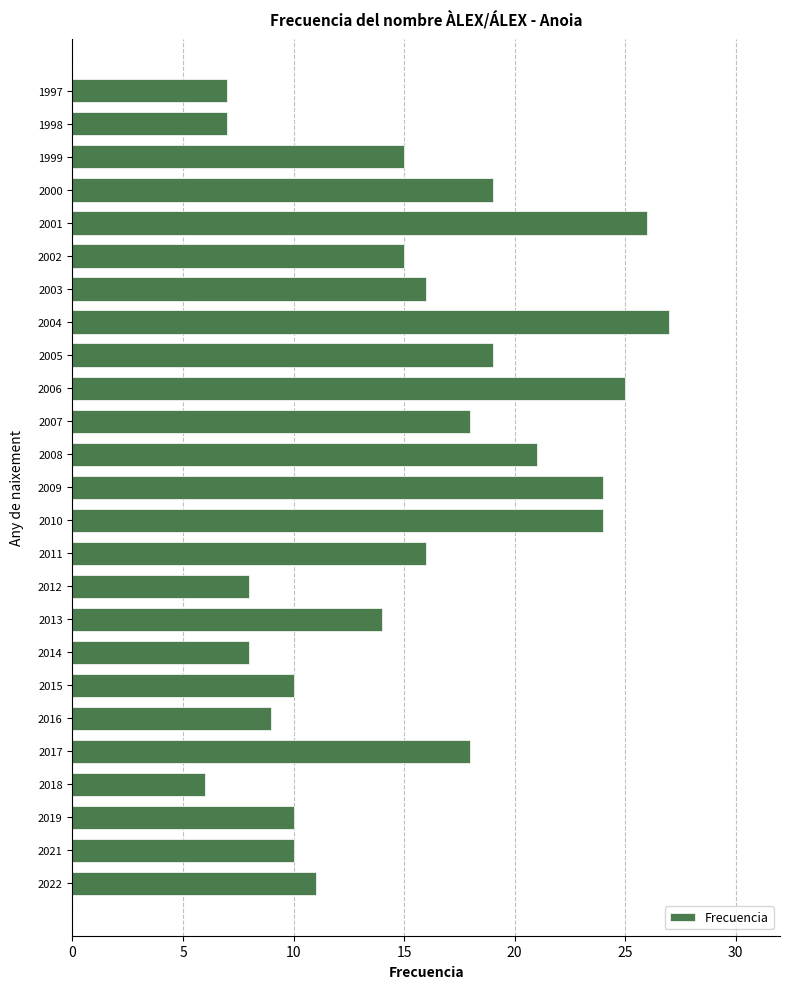

Are the bars grouped side by side (vs. stacked)?

No